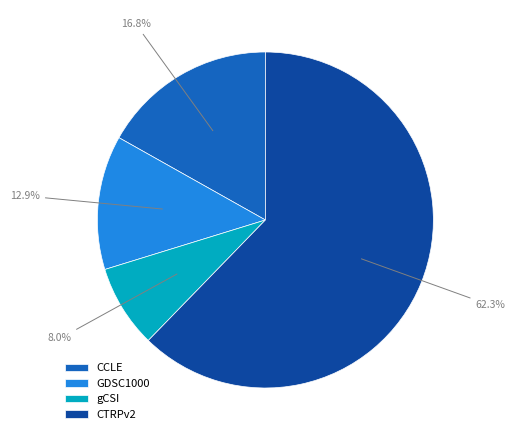

To the nearest percent, what is the difference between the largest and smallest slice percentages?

54%